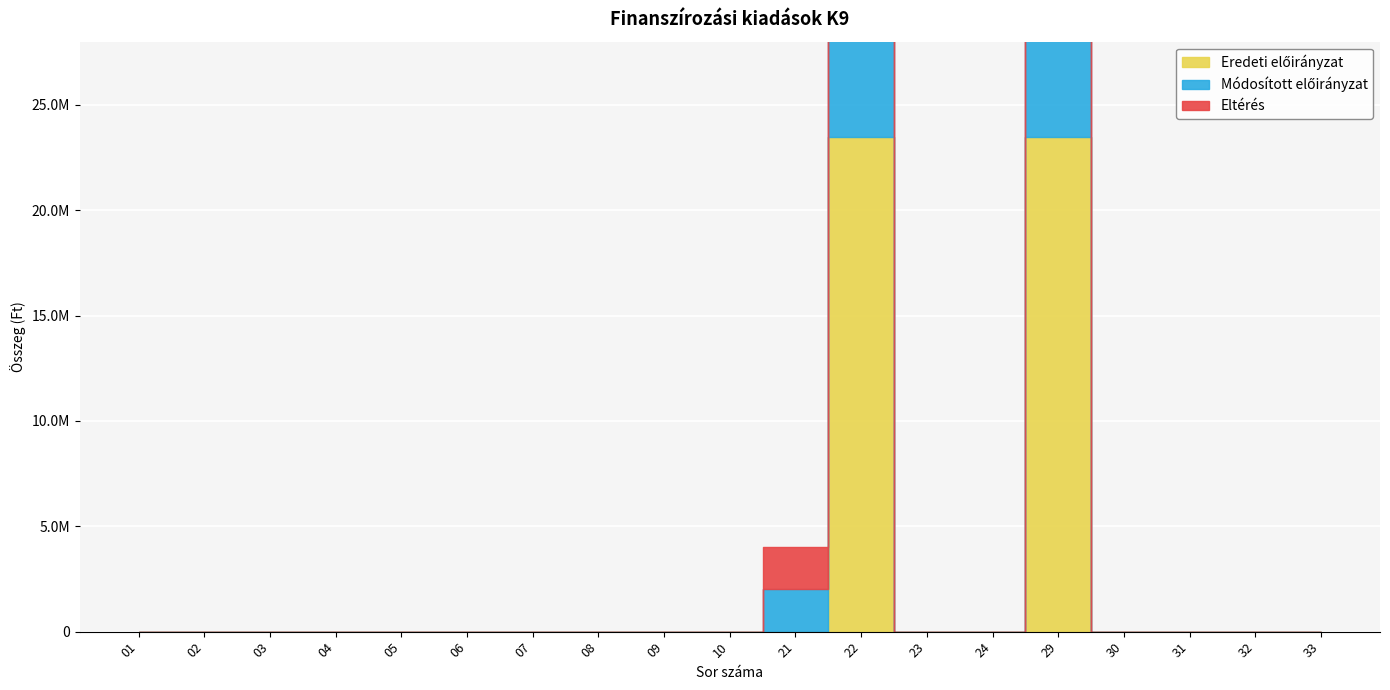

The Eredeti előirányzat series shows 0 at 32. True or false?

True